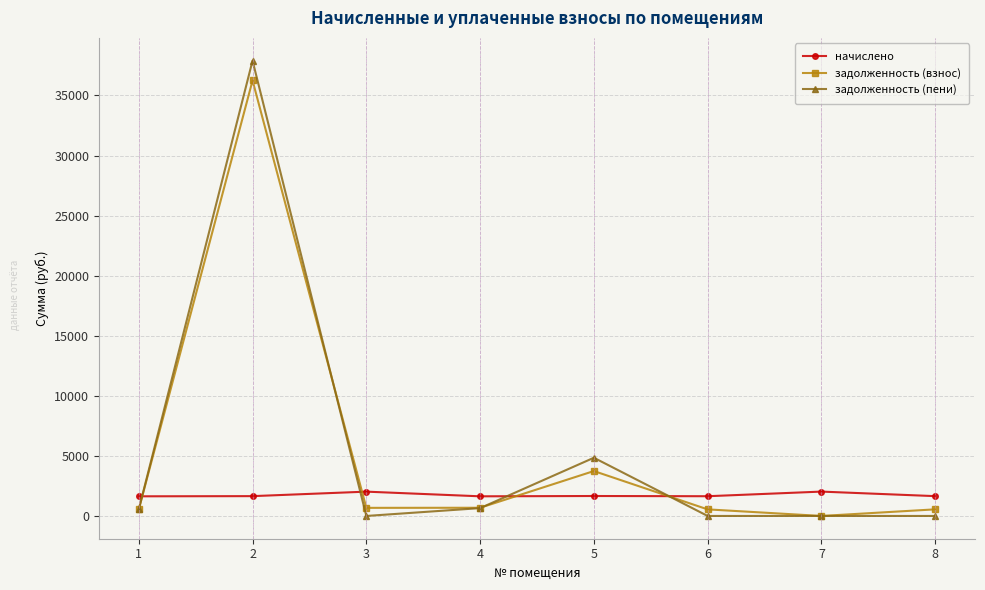

At which category is the sum across all series the highest?

2